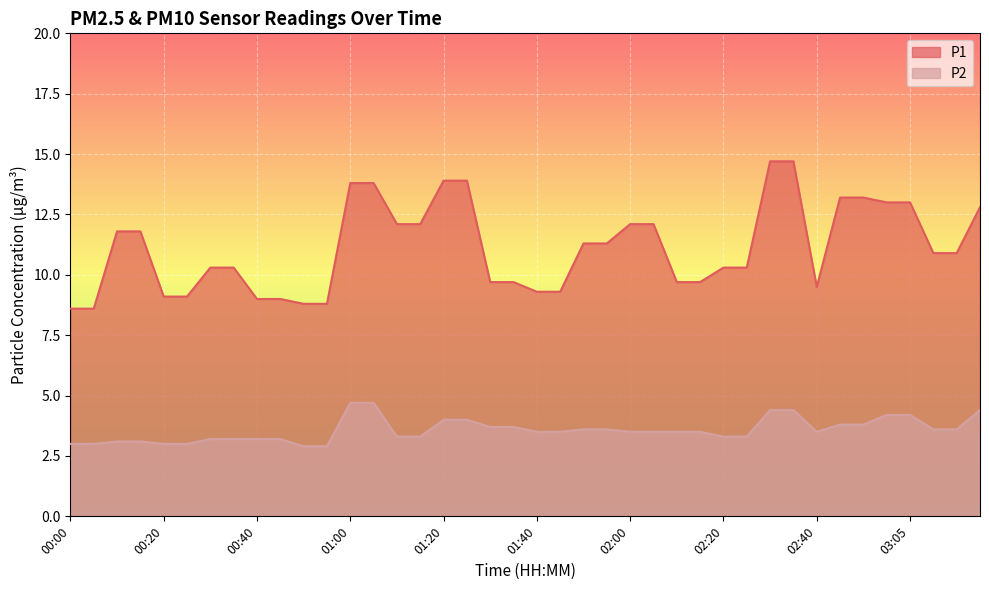

What is the average value of the P2 series?

3.6